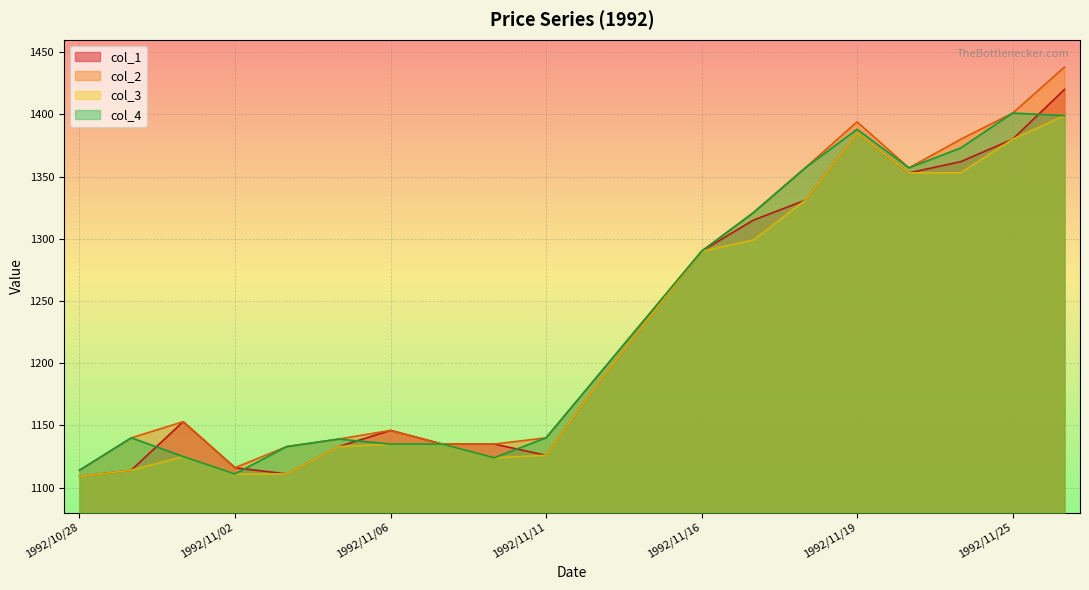

How many lines are shown in the chart?

4